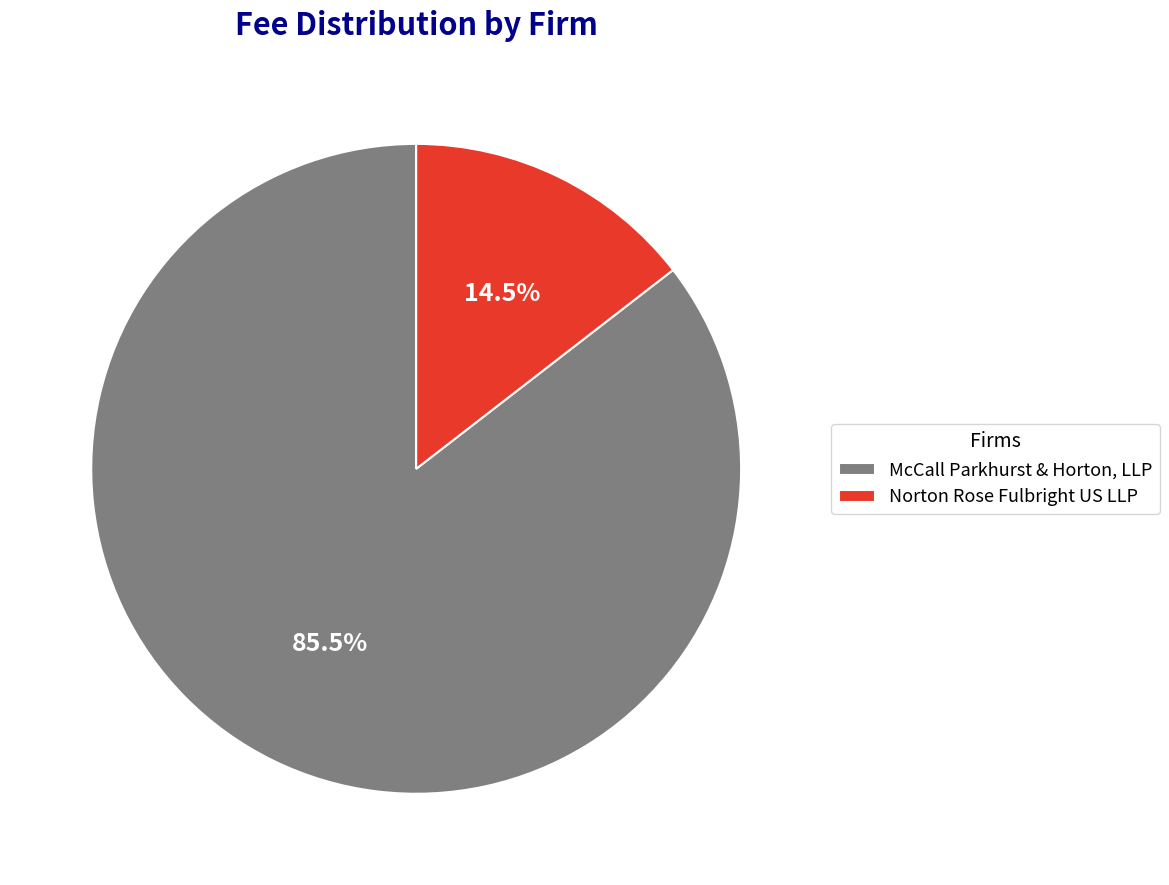

What is the ratio of the value at Norton Rose Fulbright US LLP to the value at McCall Parkhurst & Horton, LLP?

0.2